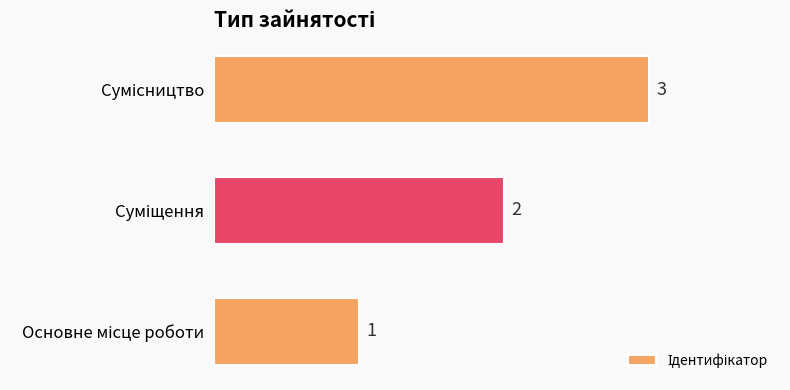

How many bars are there in total?

3